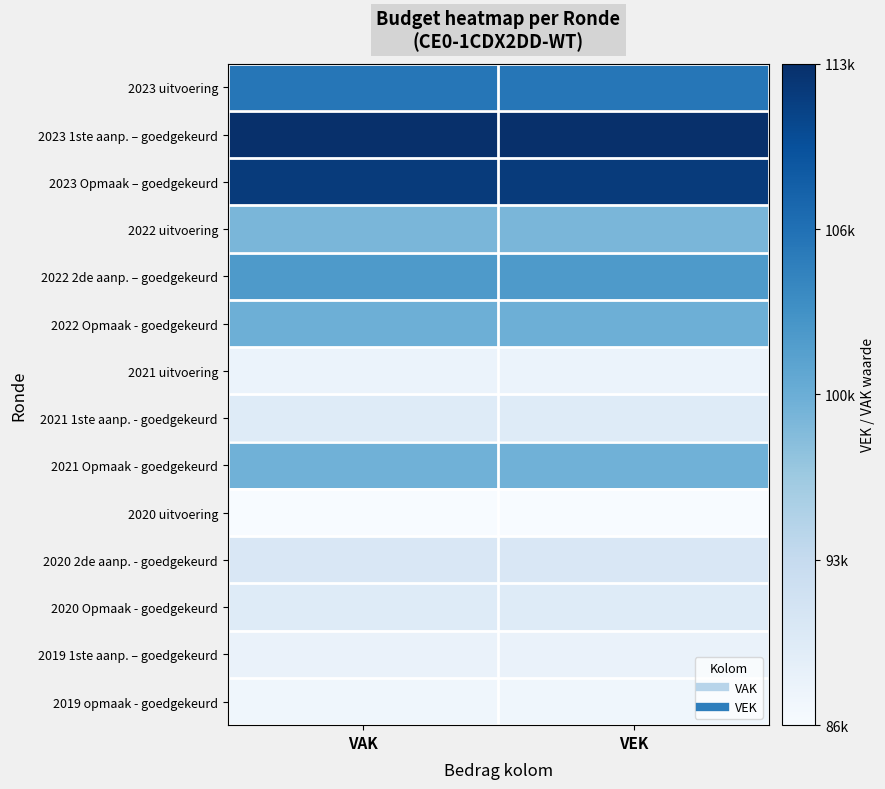

At which category is the sum across all series the highest?

VAK